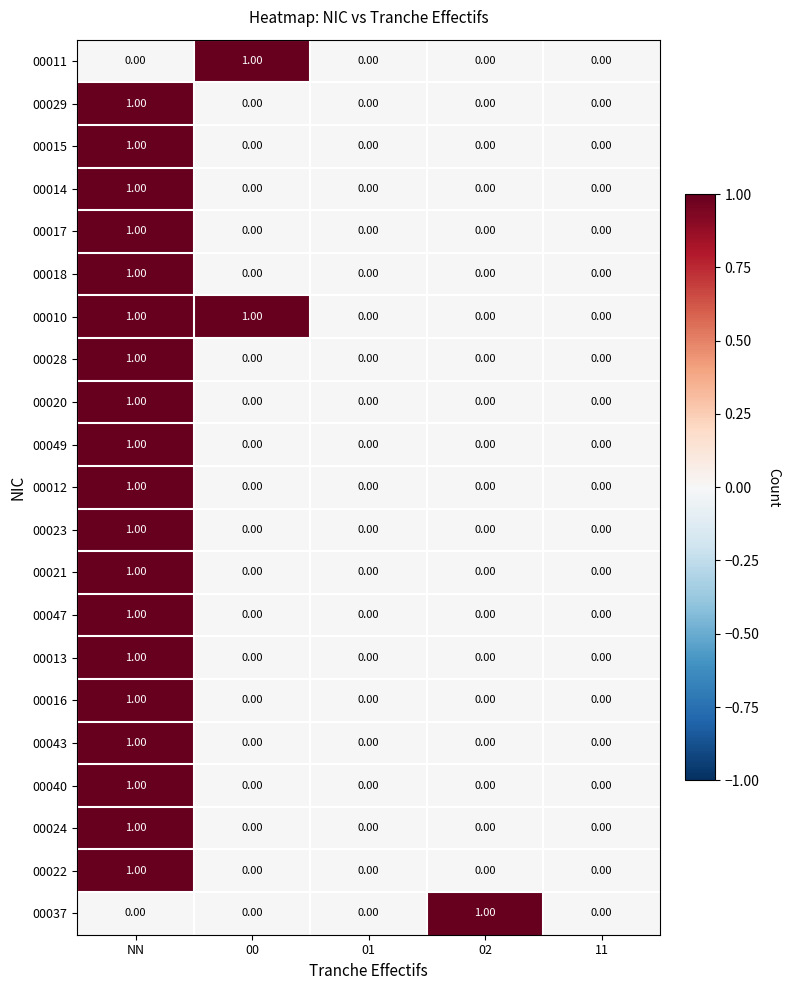

At which label does 00015 reach its peak?

NN